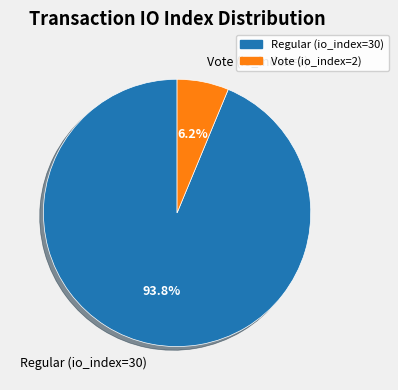

To the nearest percent, what percentage of the pie is Vote (io_index=2)?

6%